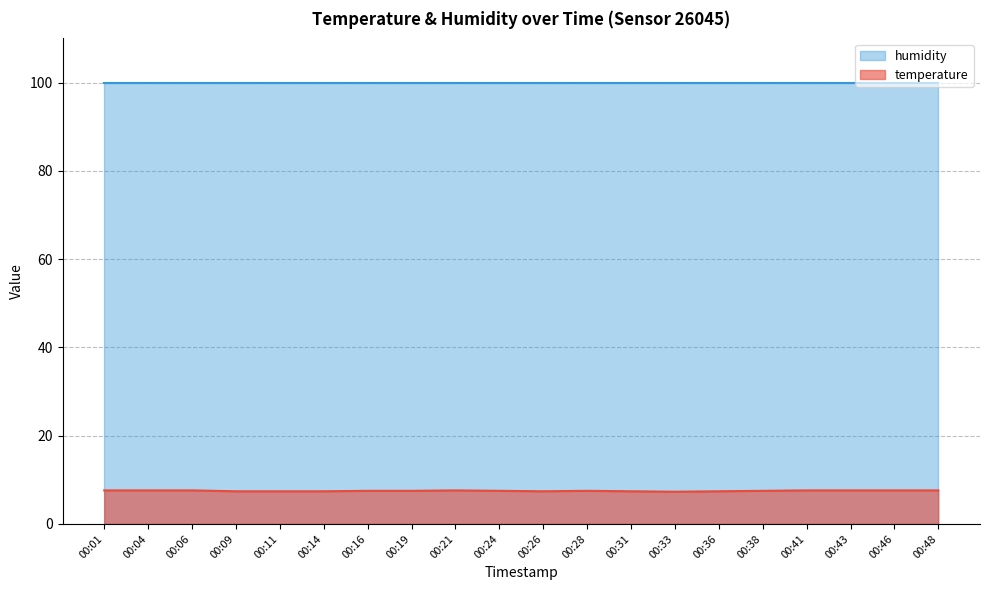

At which category does the chart reach its peak across all series?

00:01